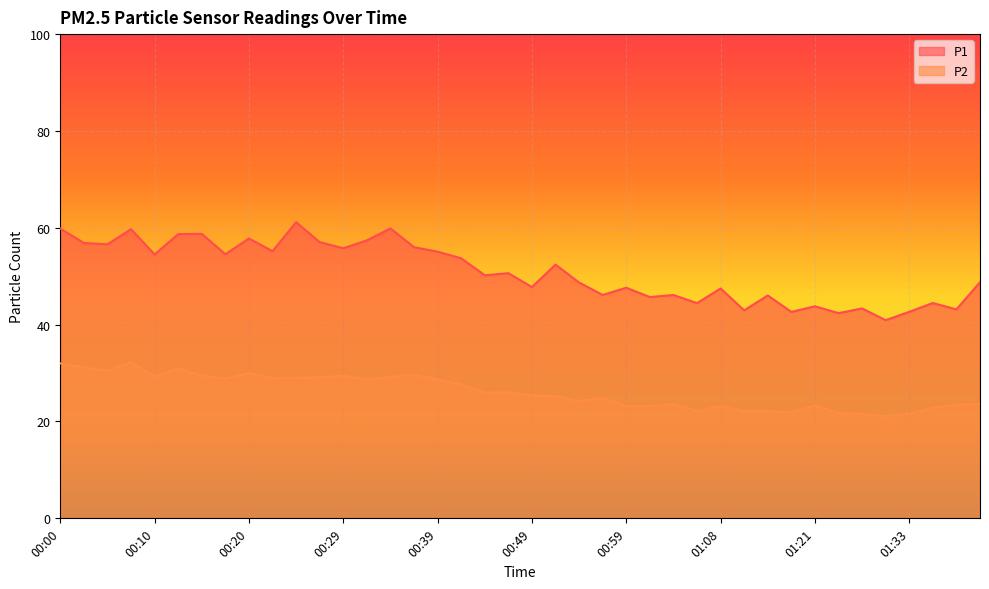

Rank the series at 01:14 from highest to lowest value.

P1, P2